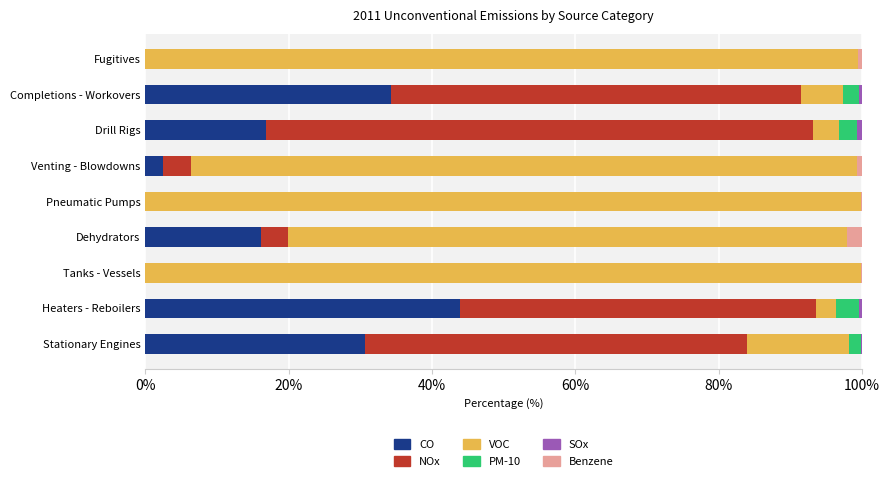

How many data points does each series have?

9